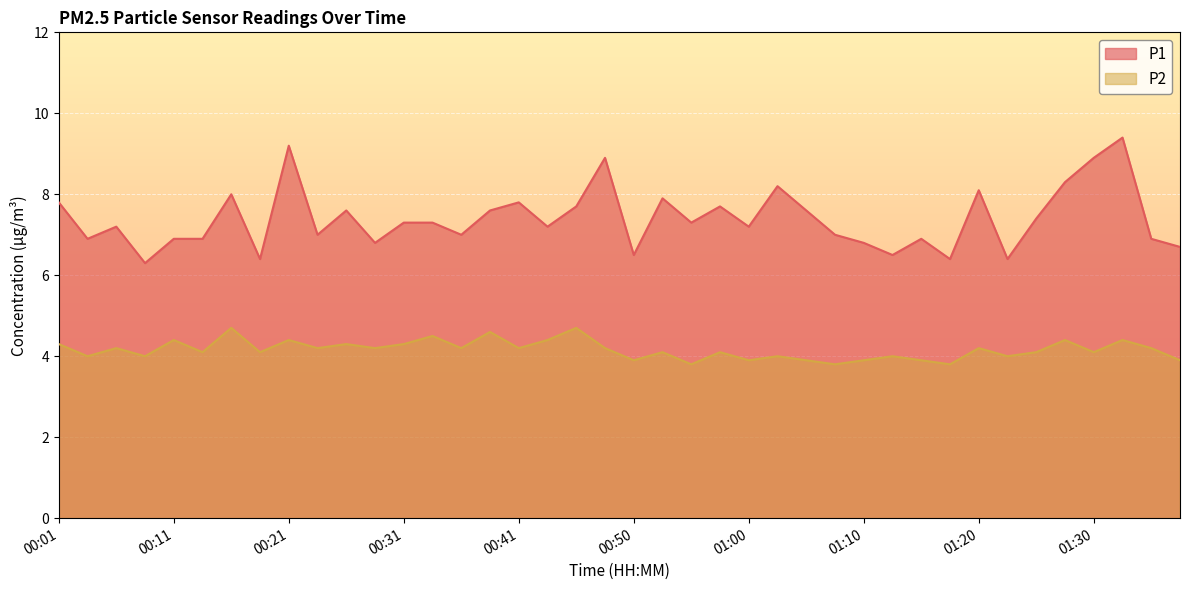

Where is P2 nearest to the value 4?

00:04